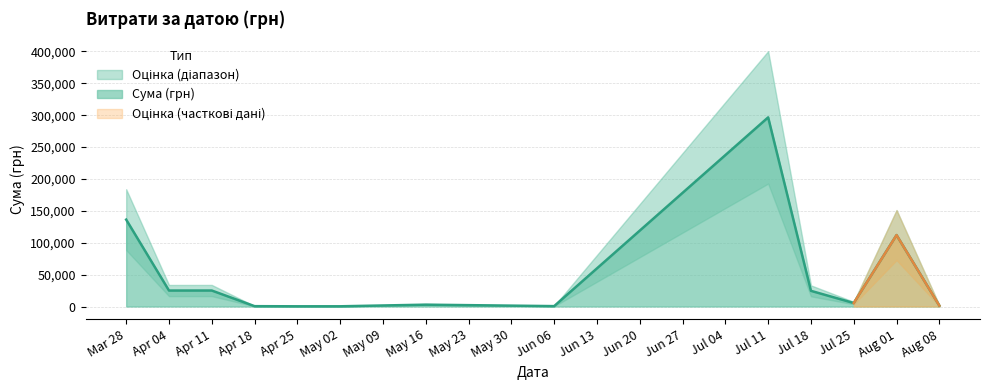

Where is Сума (грн) nearest to the value 148435?

Mar 28